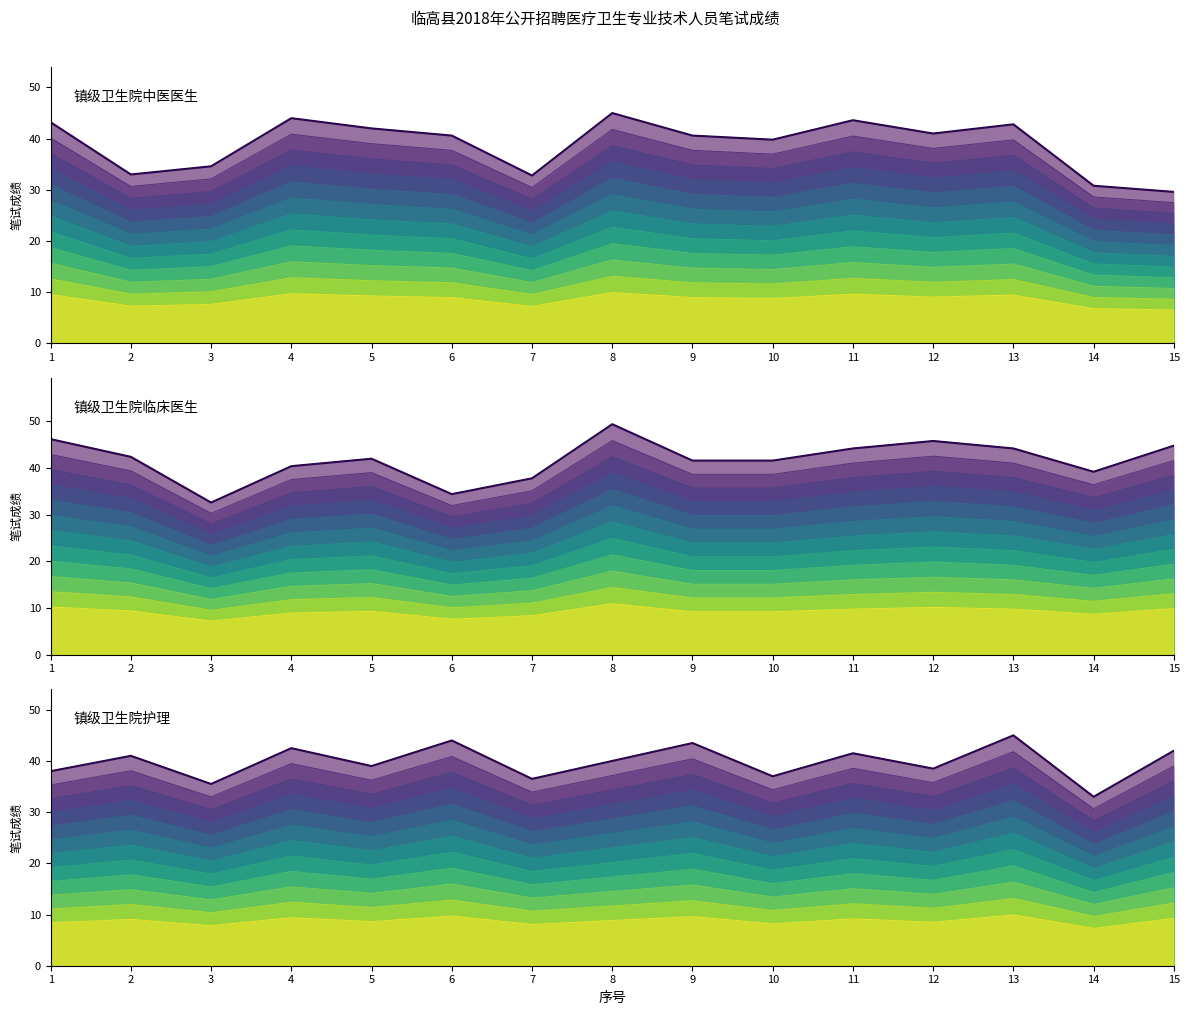

True or false: 镇级卫生院中医医生 has more than 2 points higher than both neighbors.

True